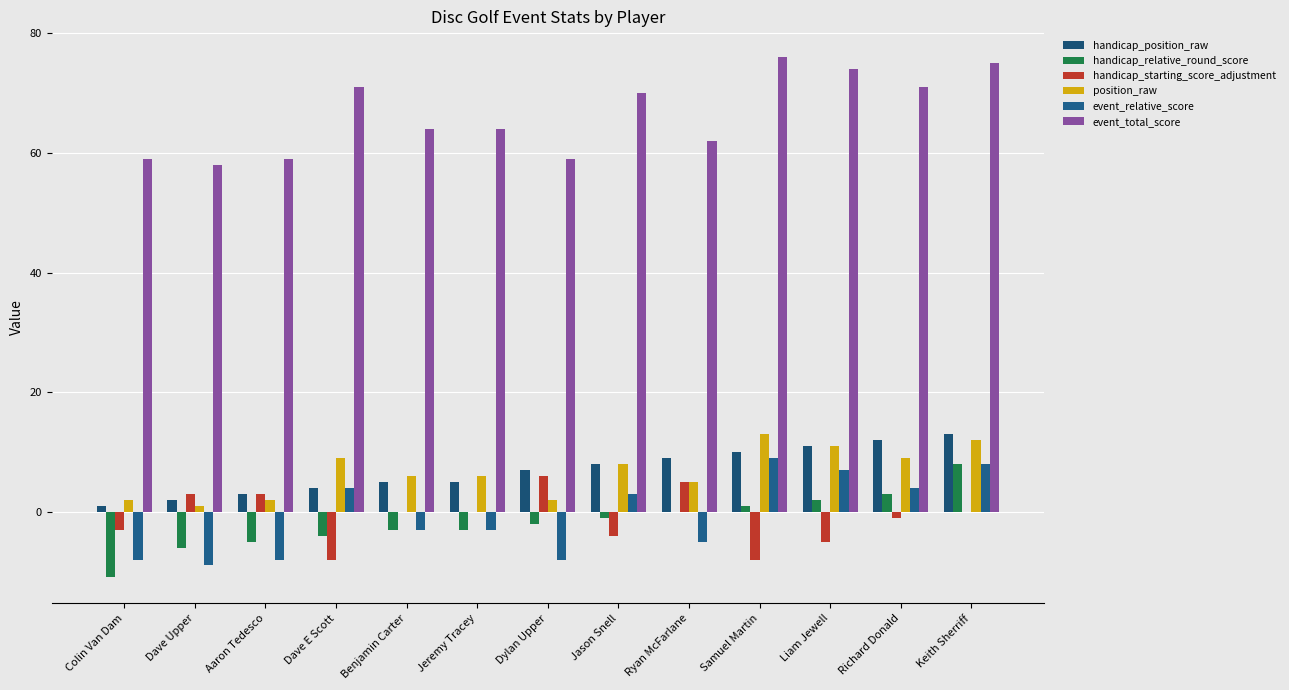

Which category has the highest value in the handicap_relative_round_score series?

Keith Sherriff